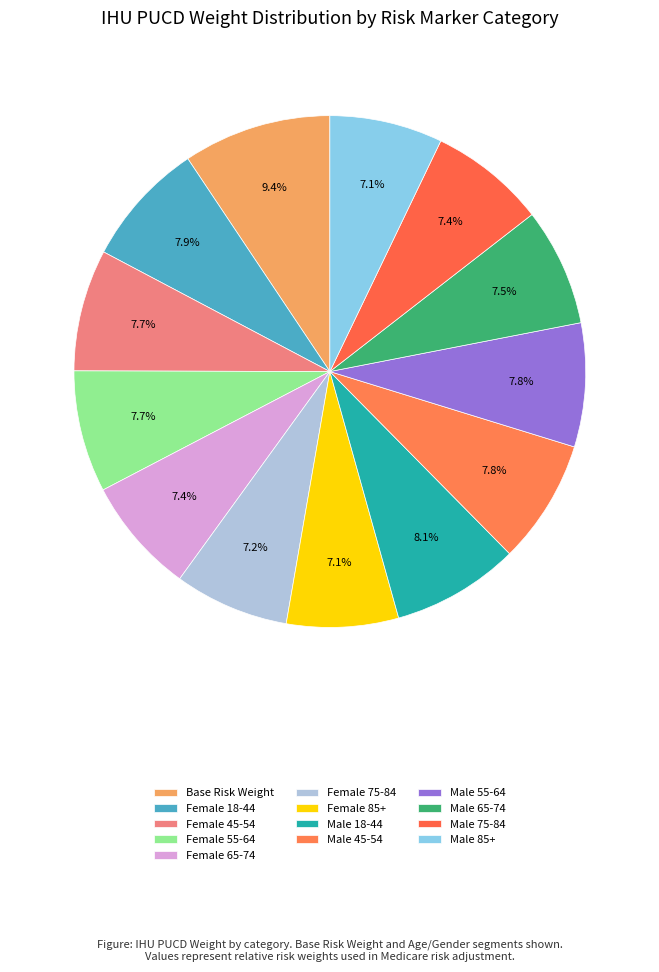

To the nearest percent, what portion does Male 85+ represent?

7%